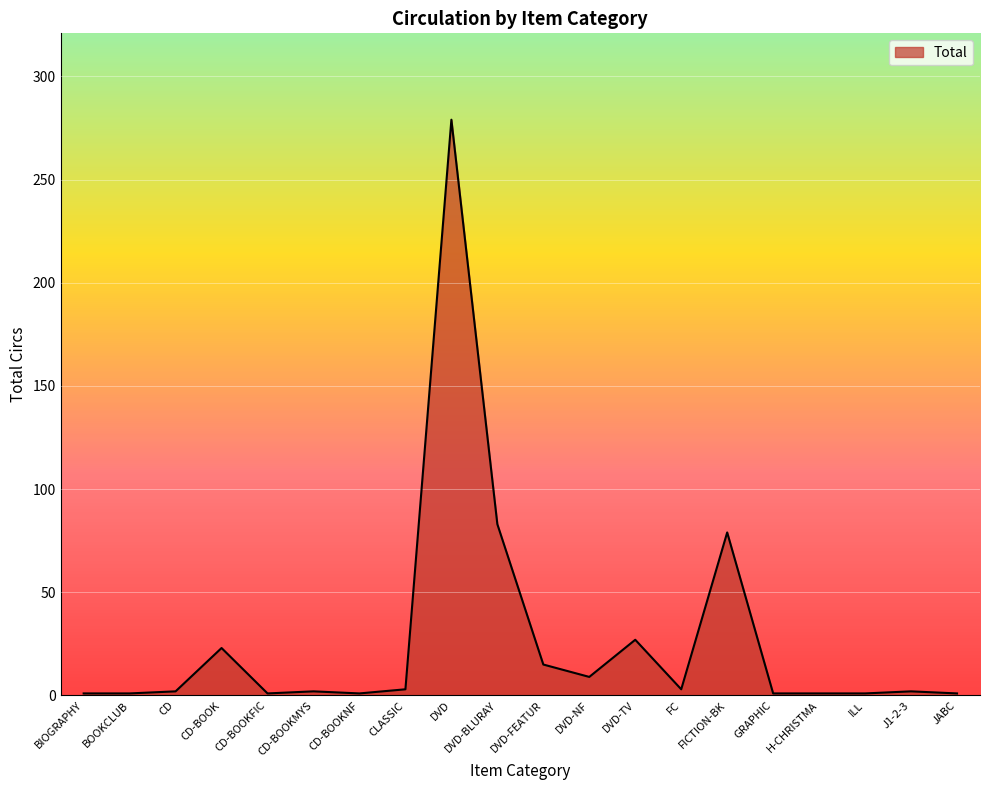

Count the number of categories in the chart.

20